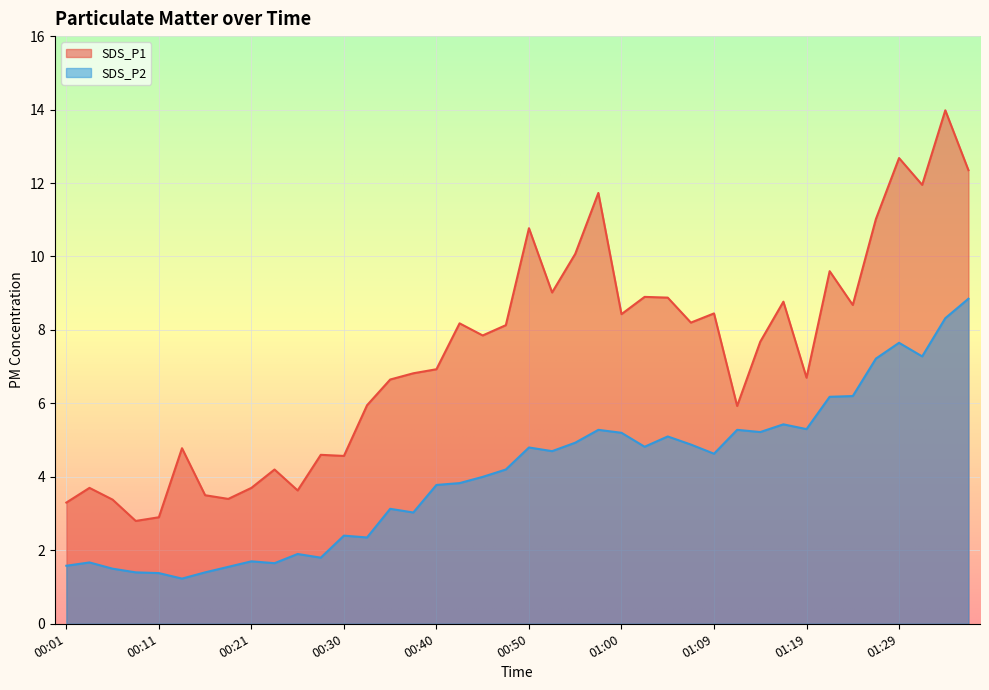

At which category does SDS_P1 reach its first local peak?

00:04